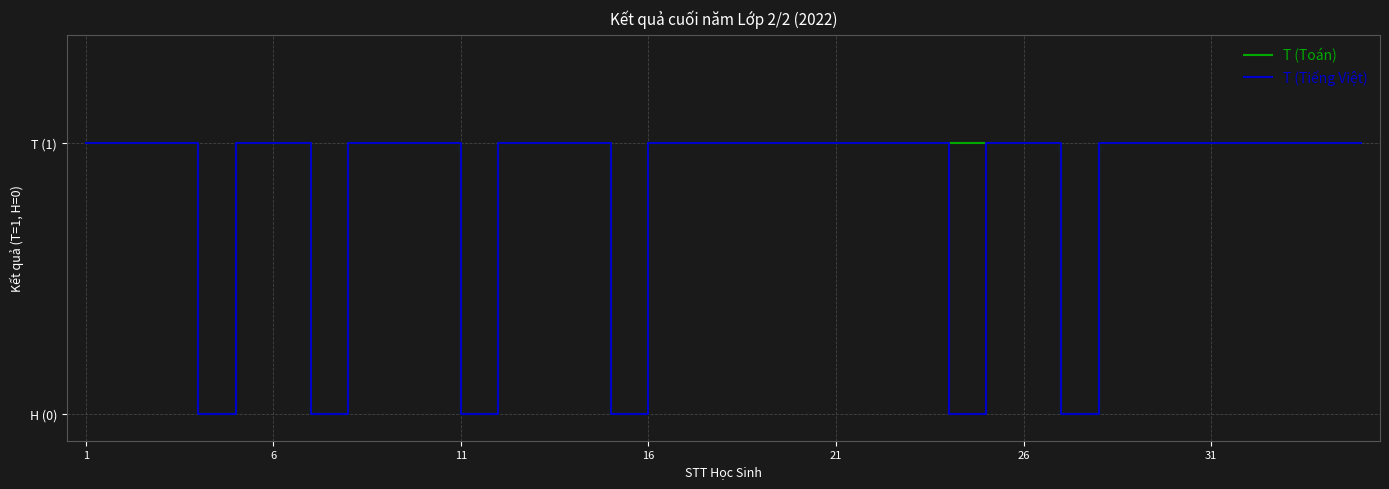

Is this an area chart (filled region under the line)?

No